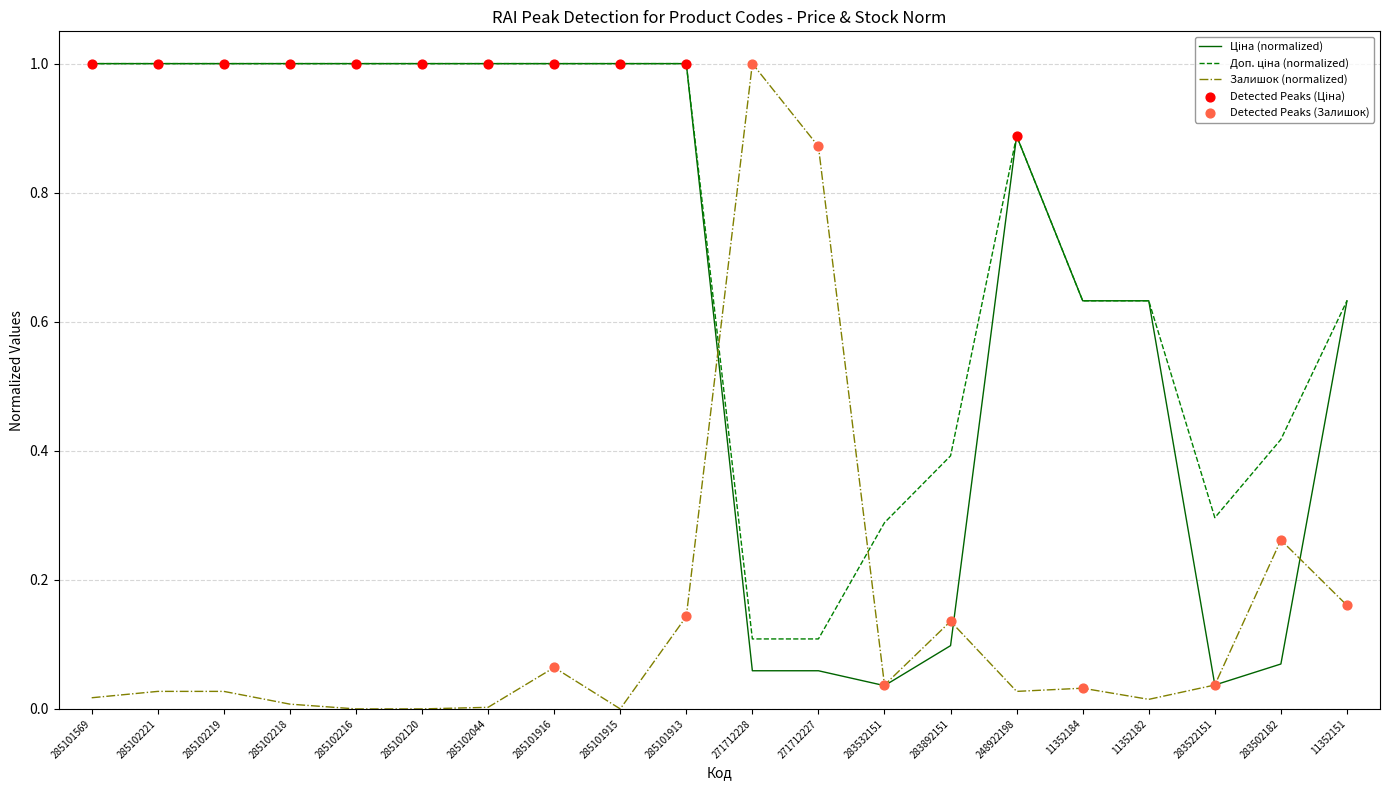

At which category is the sum across all series the highest?

285101913